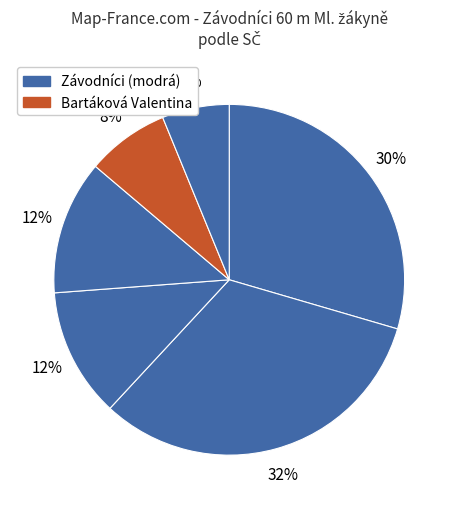

How many segments does this pie chart have?

6